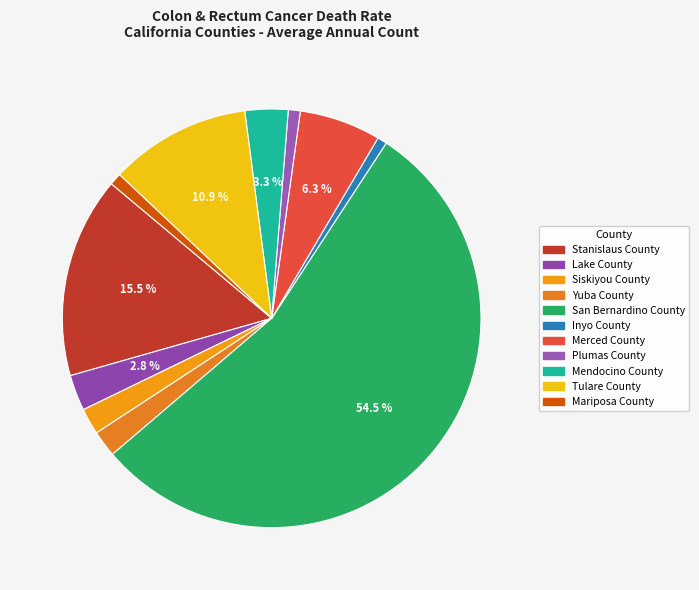

How many segments does this pie chart have?

11